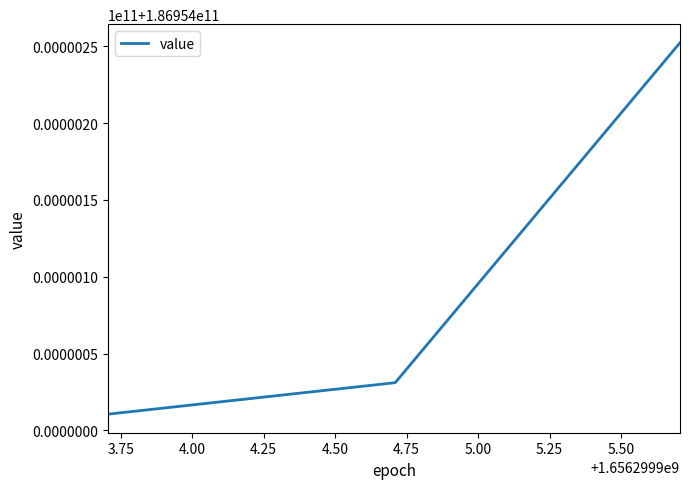

What is the average value?

186954098005